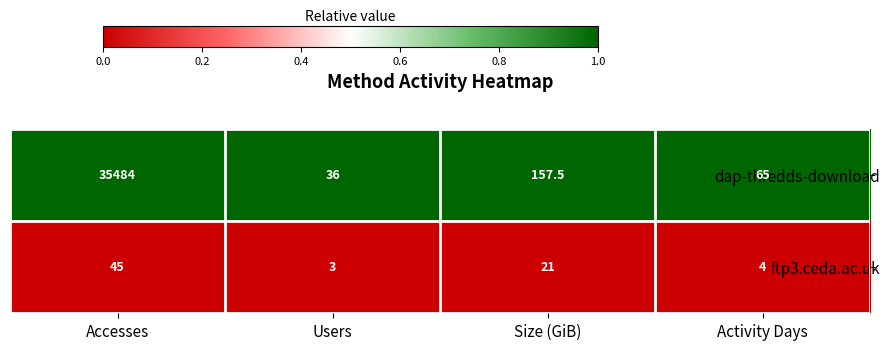

At which category is the sum across all series the highest?

Accesses